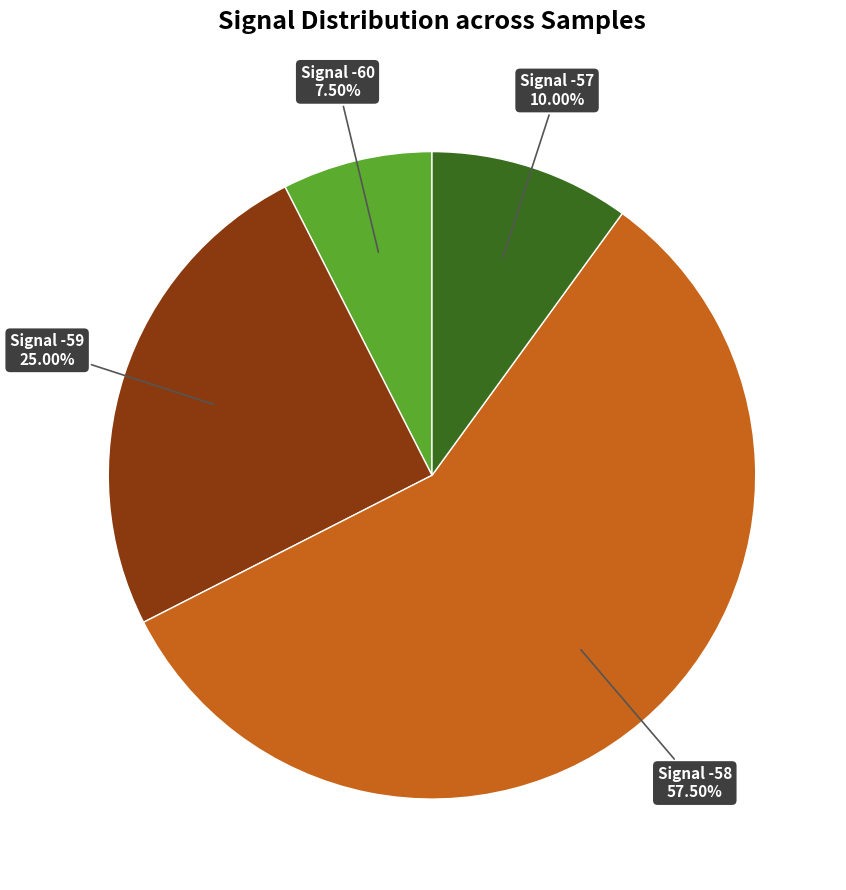

Does any single category account for the majority?

Yes